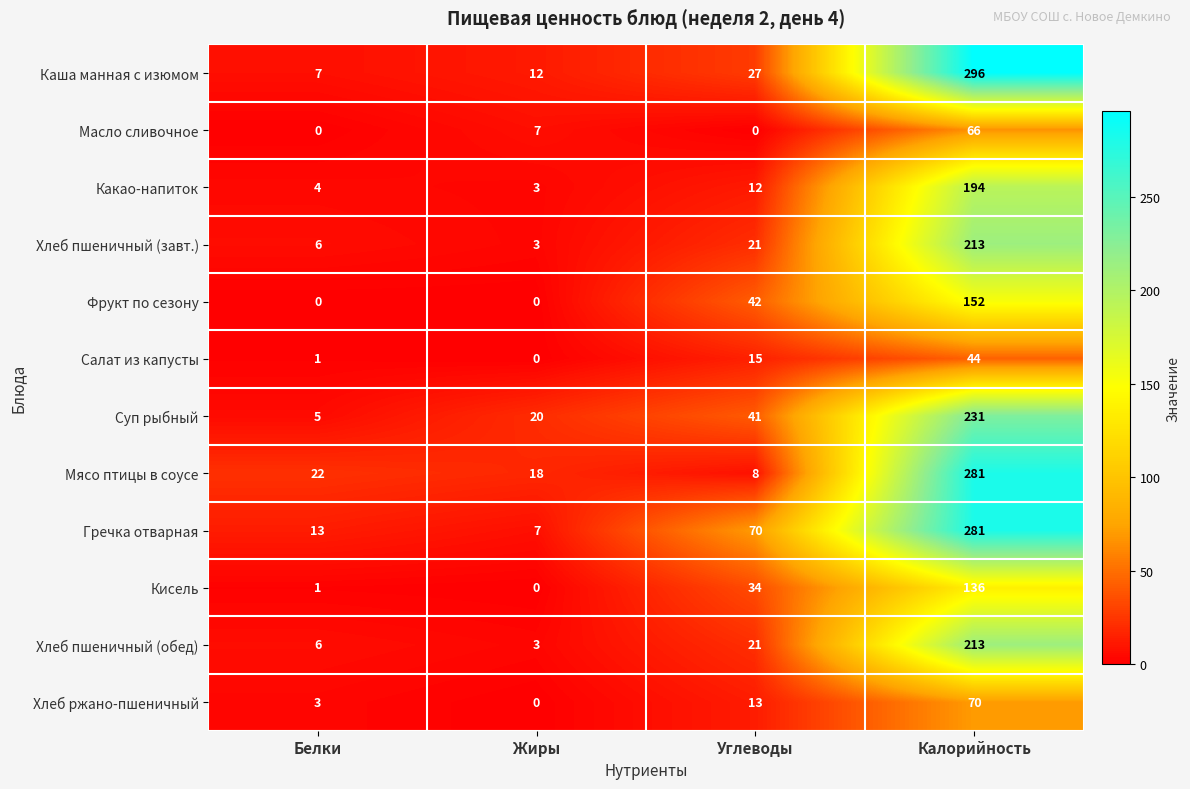

What is the difference between the highest and lowest values at Углеводы?

70